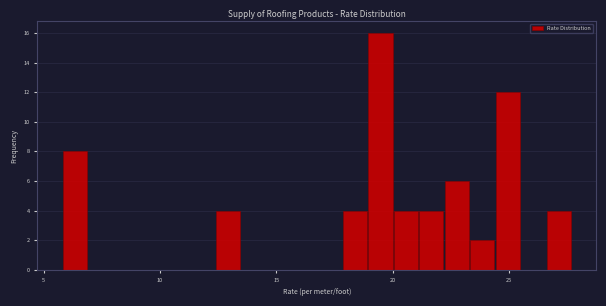

Around what value on the x-axis is the tallest bar? Give the approximate position of its centre, as read against the axis.

19.5